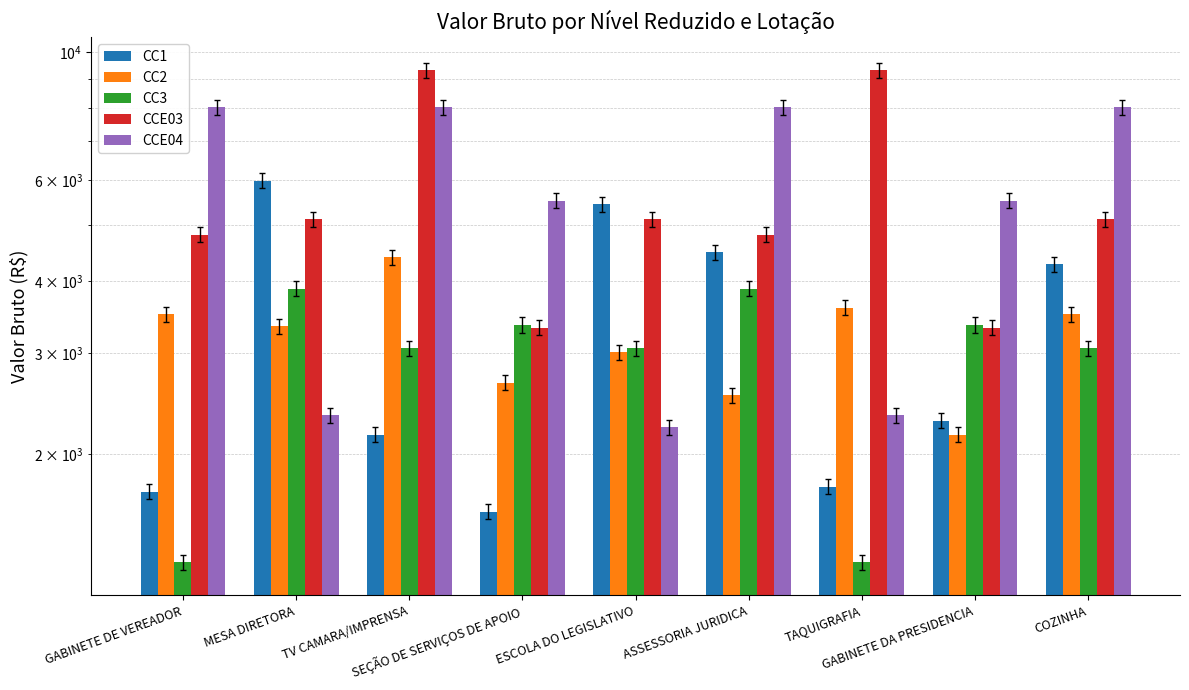

Which series has the largest total across all categories?

CCE03